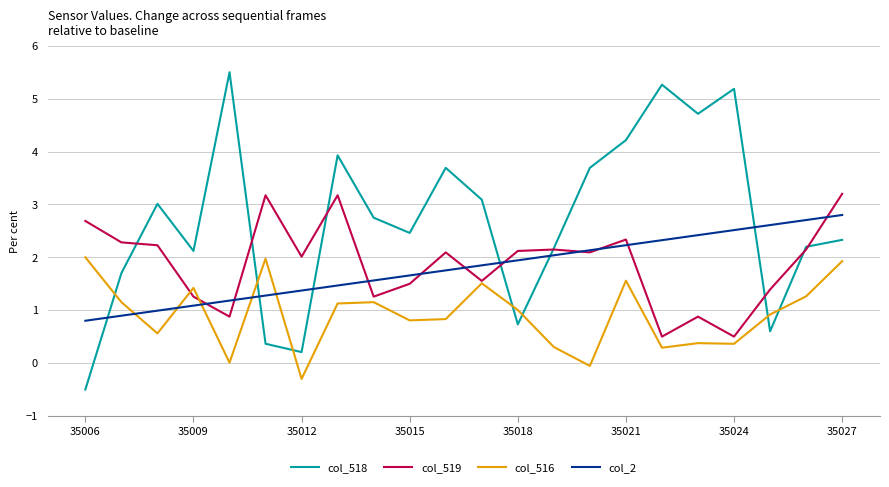

Which series ends up on top after the final intersection of col_2 and col_516?

col_2